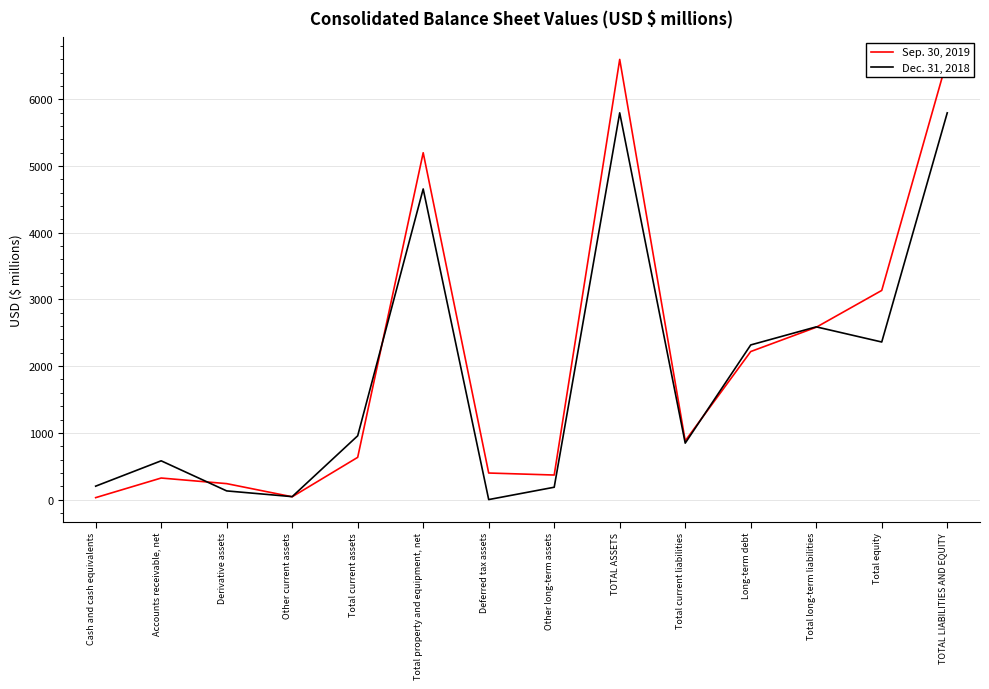

What is the difference between the second highest and second lowest values in the Sep. 30, 2019 series?

6556